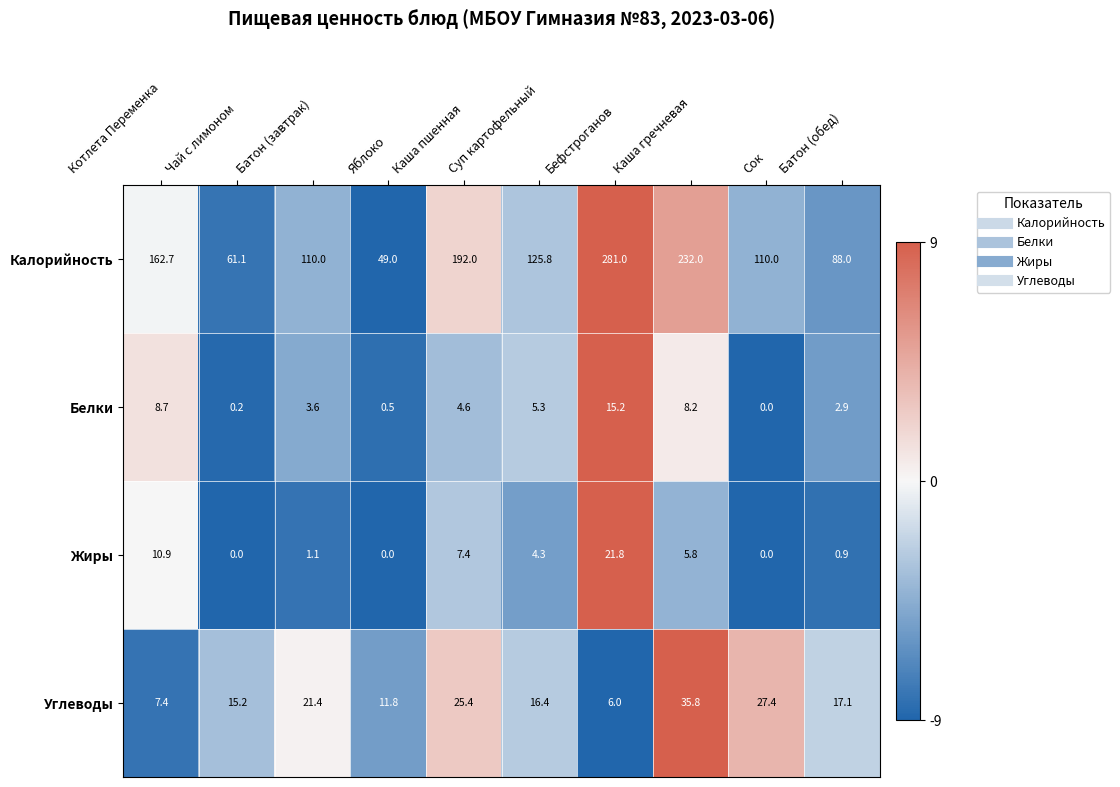

The value of Калорийность at Батон (завтрак) is 110.0. True or false?

True